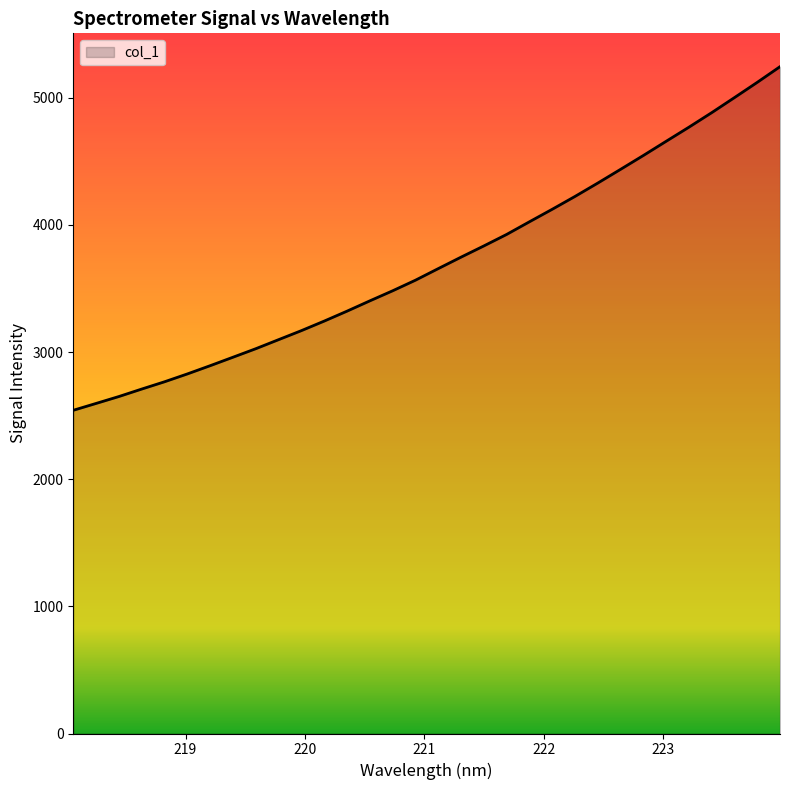

What is the difference between the maximum and minimum values?

2702.2